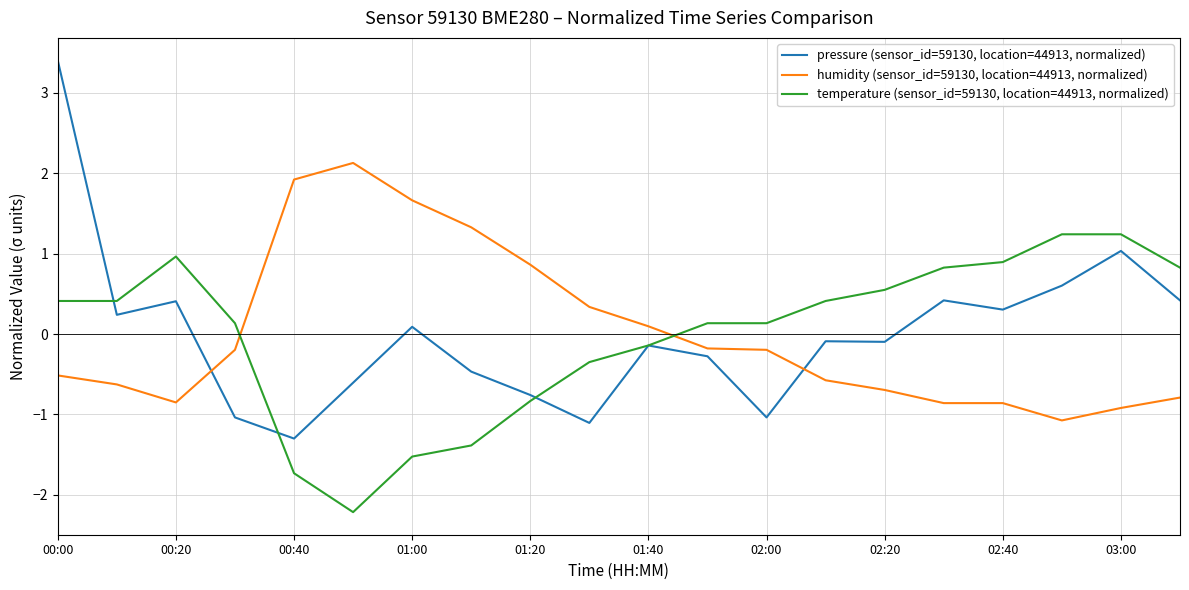

Which series has the widest spread of values?

pressure (sensor_id=59130, location=44913, normalized)